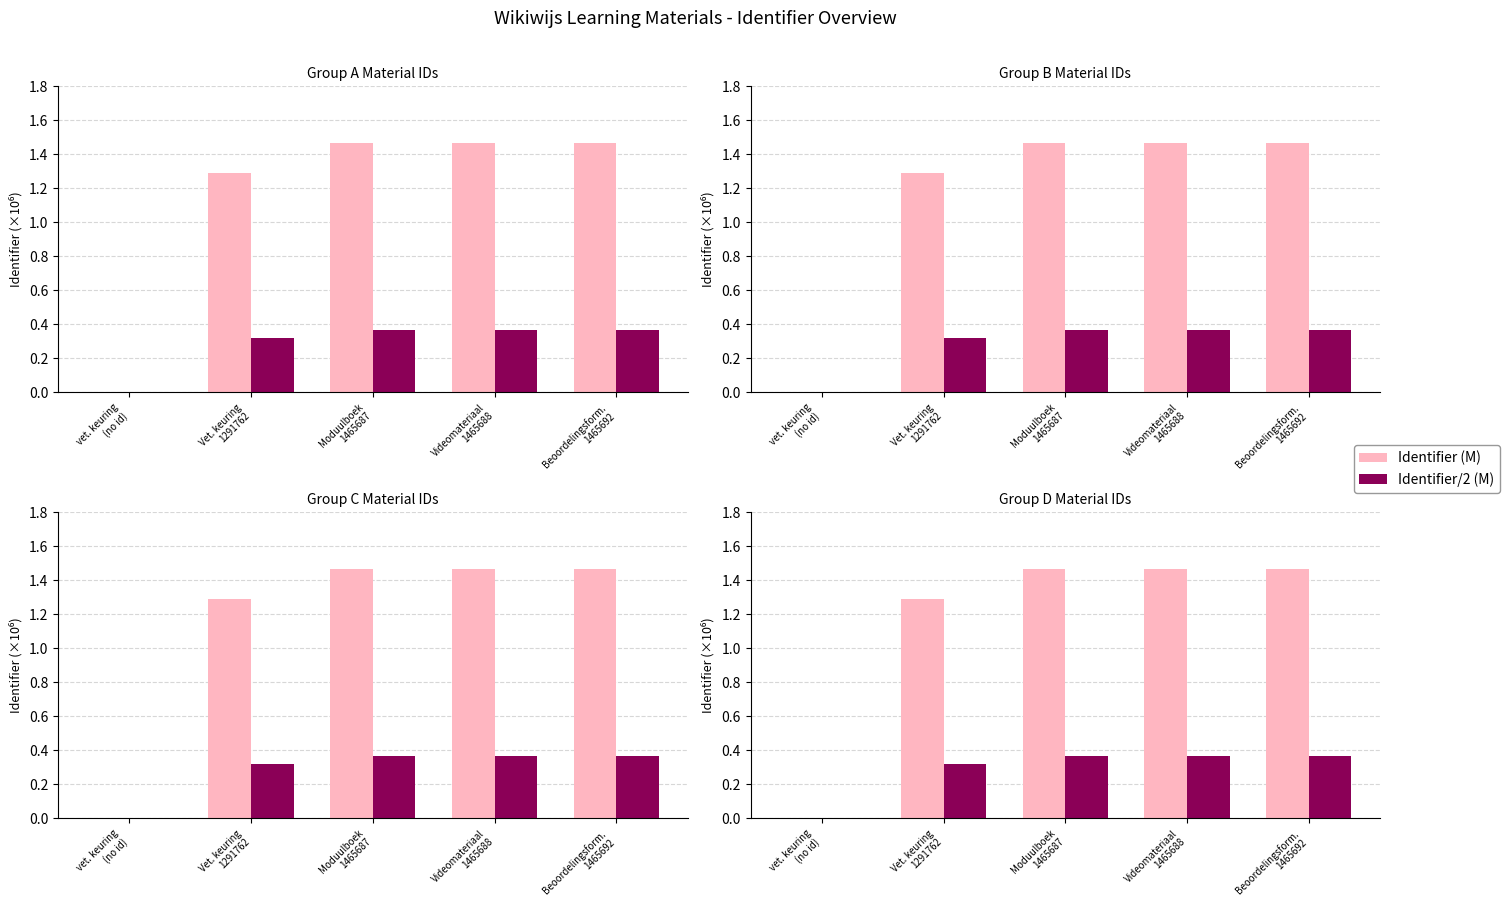

Reading left to right, extract all data points from this chart.

Identifier (M): 0.0	1.3	1.5	1.5	1.5
Identifier/2 (M): 0.0	0.3	0.4	0.4	0.4